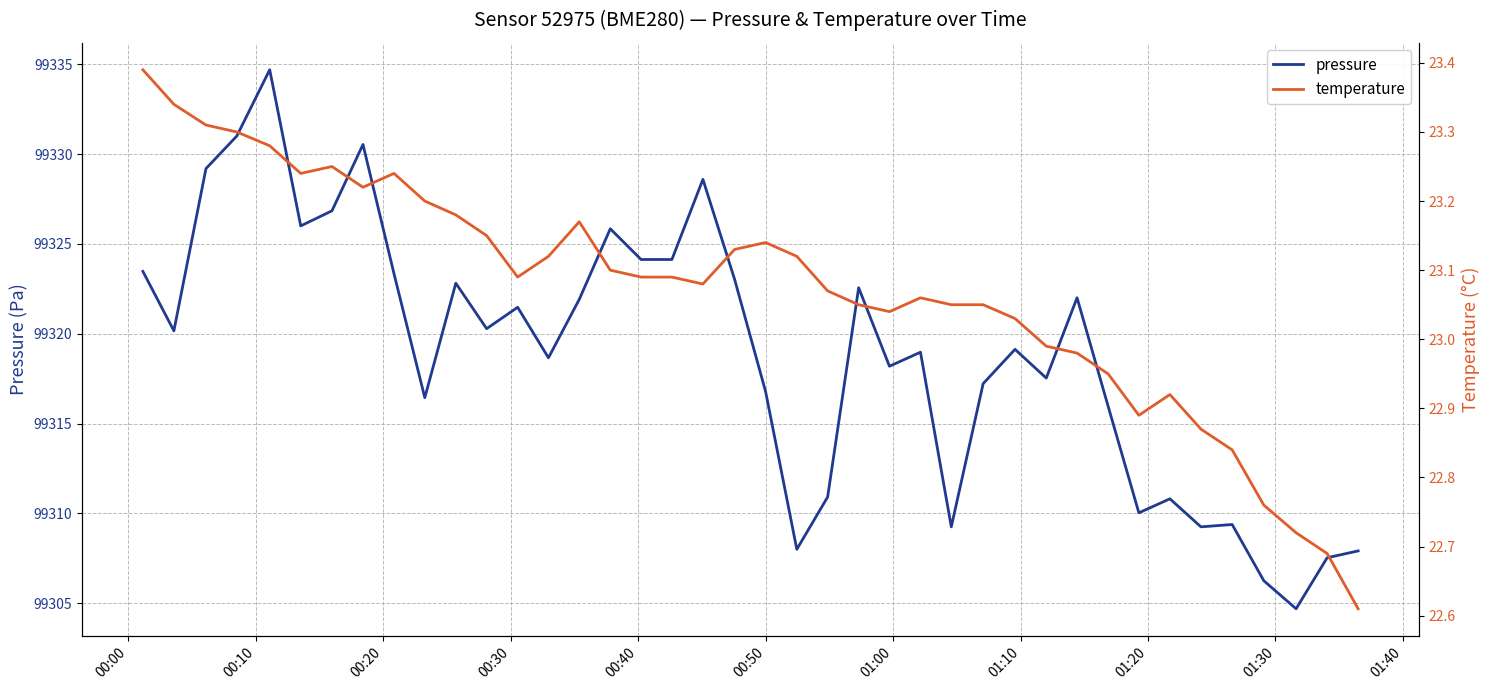

The value of temperature at 33 is 9.5. True or false?

False